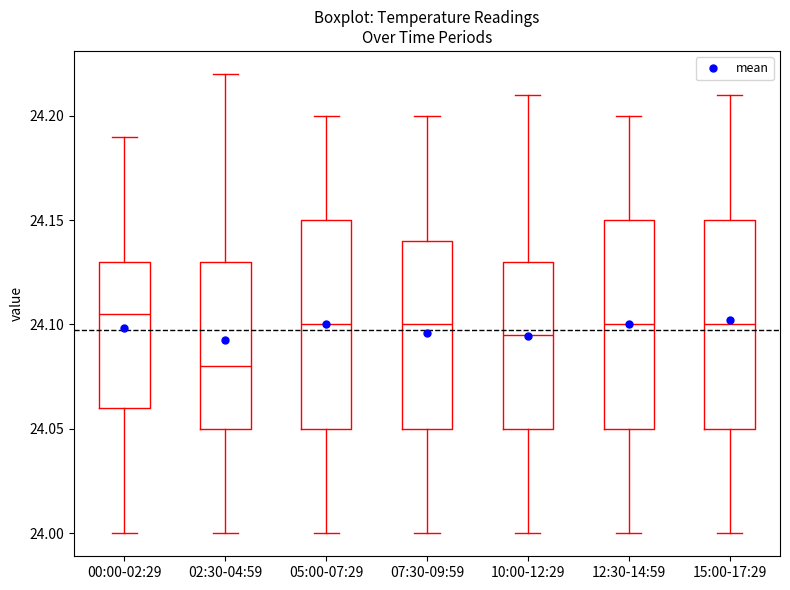

Where does the lower whisker of the box for 07:30-09:59 end on the y-axis? The values are not printed on the chart, so give them approximately, as read against the axis.

24.000